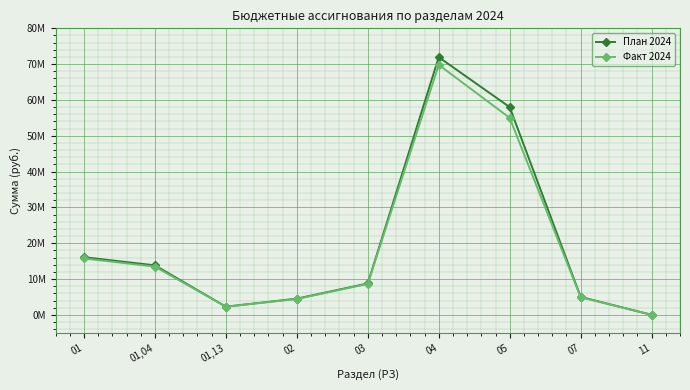

What is the label of the 8th point from the left?

07